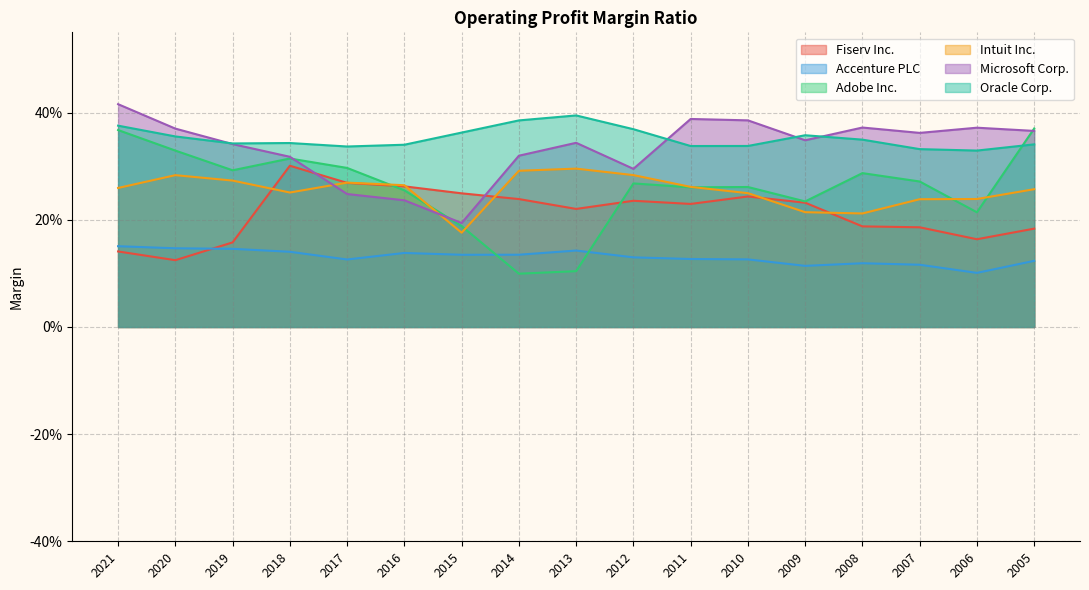

At which category is the sum across all series the highest?

2021